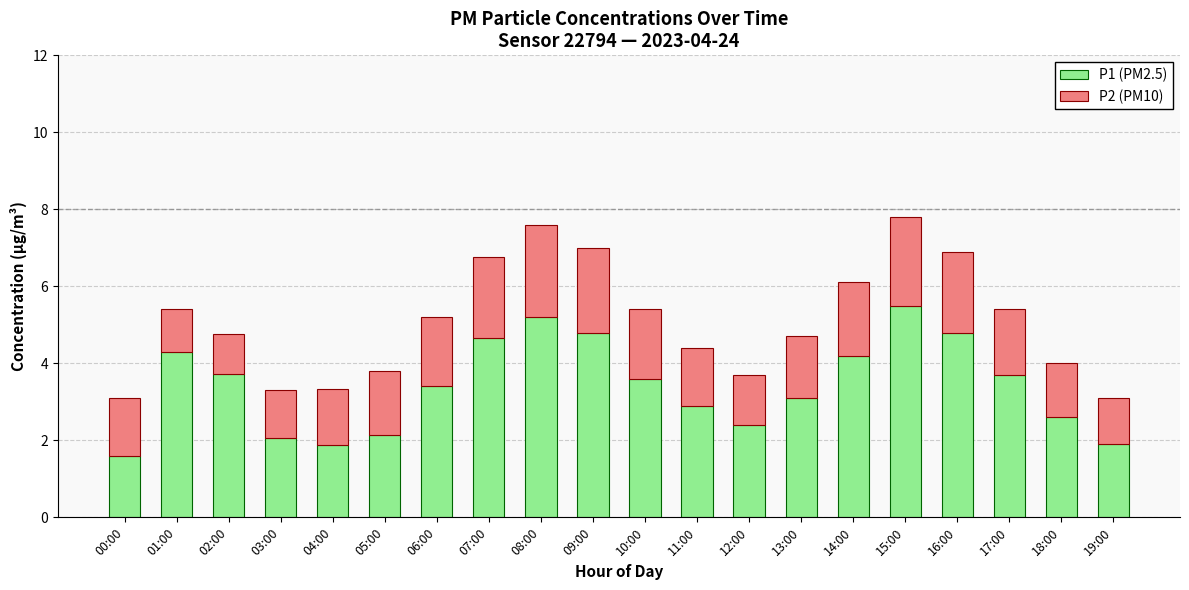

How many data points does each series have?

20